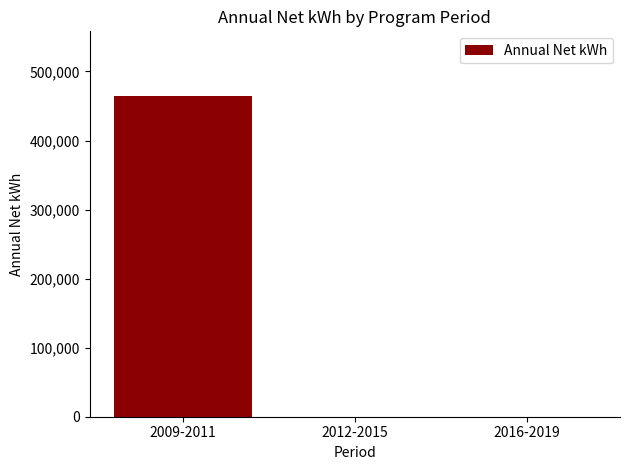

Which label corresponds to the largest value in the chart?

2009-2011